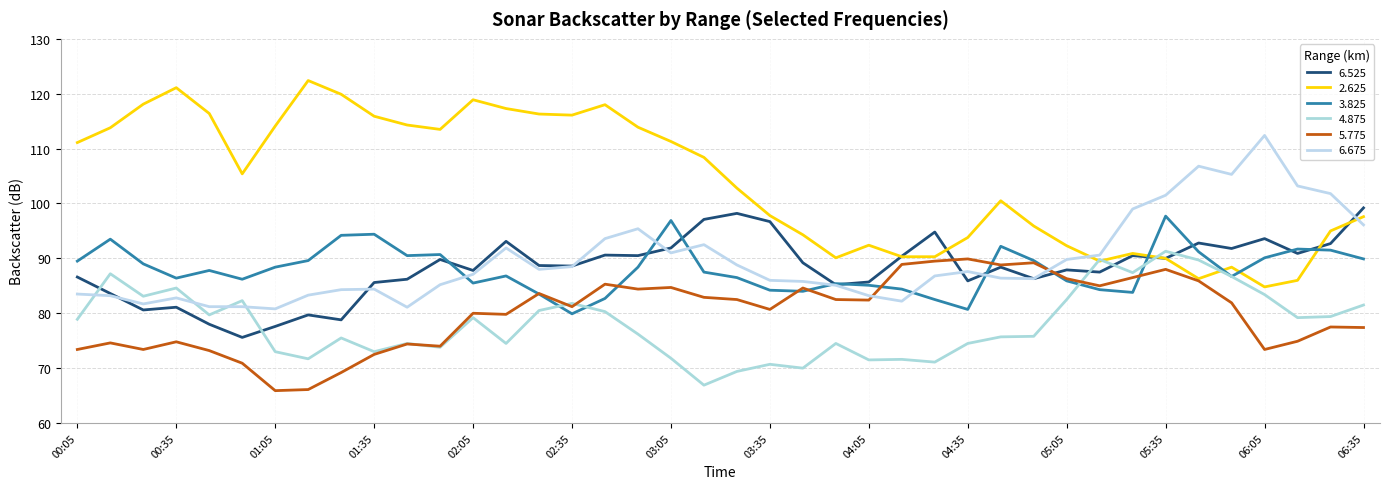

Reading left to right, what are all the values shown in this chart?

6.525: 86.6	83.6	80.6	81.1	78.0	75.6	77.6	79.7	78.8	85.6	86.2	89.8	87.8	93.1	88.7	88.6	90.6	90.5	91.9	97.1	98.2	96.7	89.2	85.2	85.7	90.4	94.8	85.9	88.4	86.3	87.9	87.5	90.5	90.0	92.8	91.8	93.6	90.9	92.7	99.2
2.625: 111.1	113.8	118.1	121.1	116.4	105.4	114.1	122.4	119.9	115.9	114.3	113.5	118.9	117.3	116.3	116.1	118.0	113.9	111.3	108.4	102.8	97.8	94.3	90.1	92.4	90.3	90.3	93.8	100.5	95.9	92.3	89.5	90.9	90.0	86.3	88.4	84.8	86.0	95.0	97.6
3.825: 89.5	93.5	89.0	86.4	87.8	86.2	88.4	89.6	94.2	94.4	90.5	90.7	85.5	86.8	83.5	79.9	82.7	88.4	96.9	87.5	86.5	84.2	84.0	85.4	85.1	84.4	82.5	80.7	92.2	89.6	85.9	84.3	83.8	97.7	91.2	86.7	90.1	91.7	91.5	89.9
4.875: 78.9	87.2	83.1	84.6	79.7	82.3	73.0	71.7	75.5	73.0	74.5	73.8	79.2	74.5	80.5	81.8	80.3	76.2	71.8	66.9	69.4	70.7	70.0	74.5	71.5	71.6	71.1	74.5	75.7	75.8	82.5	89.8	87.4	91.3	89.7	86.7	83.4	79.2	79.4	81.5
5.775: 73.4	74.6	73.4	74.8	73.2	70.9	65.9	66.1	69.2	72.5	74.4	74.0	80.0	79.8	83.6	81.2	85.3	84.4	84.7	82.9	82.5	80.7	84.6	82.5	82.4	88.9	89.5	89.9	88.8	89.2	86.3	85.0	86.5	88.0	85.9	81.9	73.4	74.9	77.5	77.4
6.675: 83.5	83.2	81.7	82.8	81.2	81.2	80.8	83.3	84.3	84.4	81.1	85.2	87.1	91.9	88.0	88.5	93.6	95.4	91.0	92.5	88.8	86.0	85.8	85.1	83.2	82.2	86.8	87.6	86.4	86.3	89.8	90.6	99.0	101.5	106.8	105.3	112.4	103.2	101.8	96.1